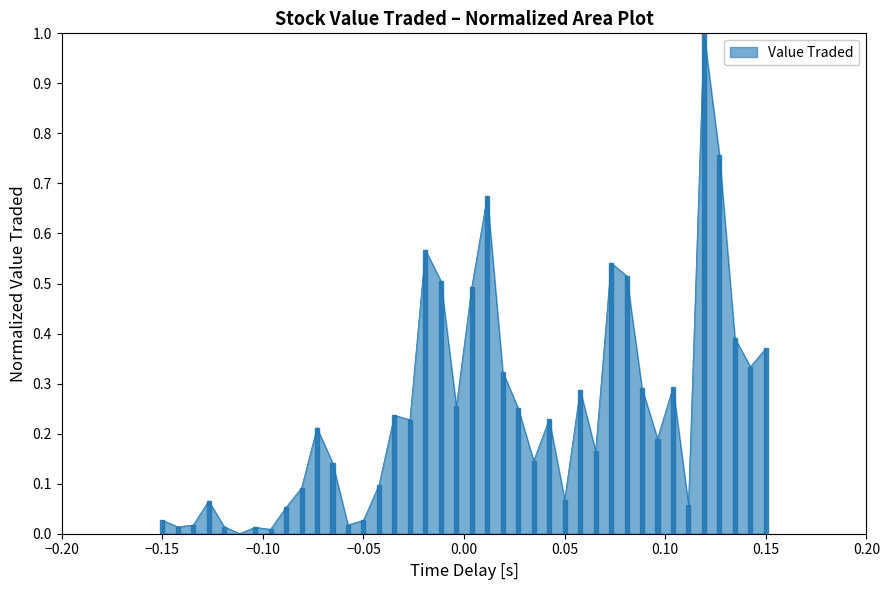

What is the maximum value shown in the chart?

1.0